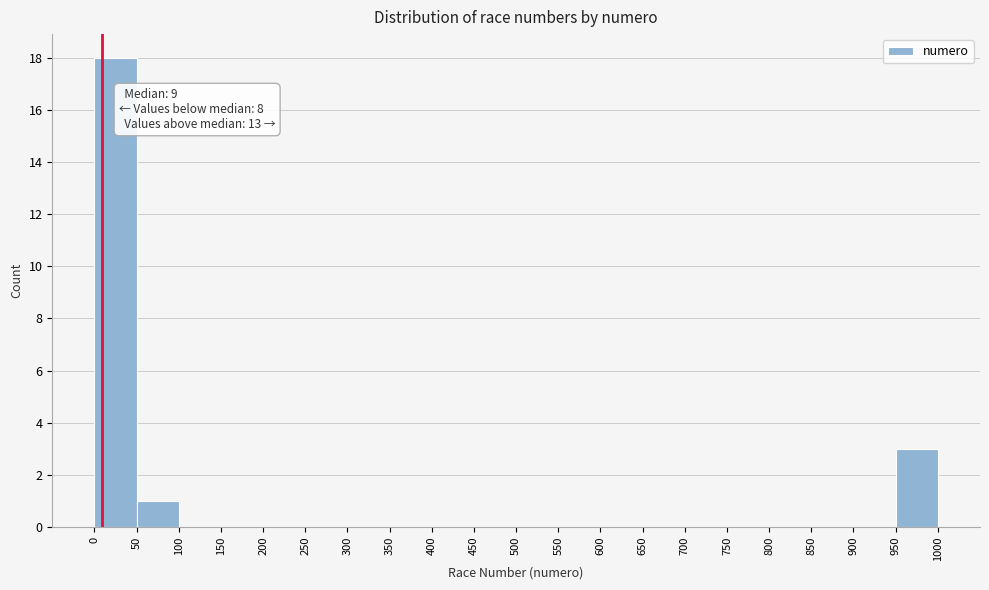

Over which range of the x-axis is the bar tallest?

0 to 50